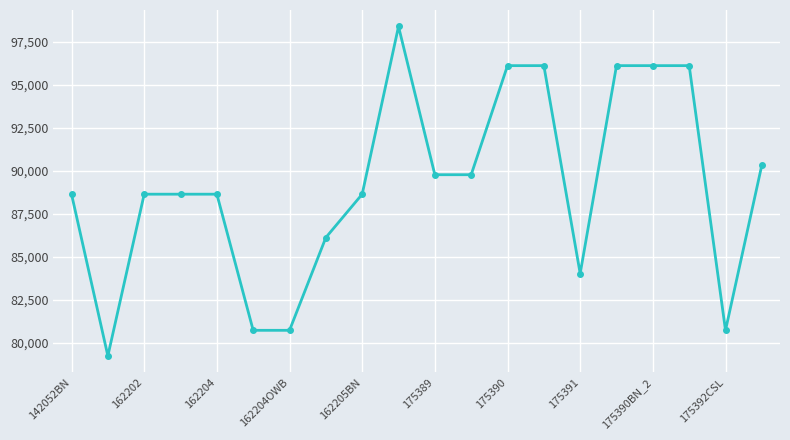

What is the value of the 20th point from the left?

90336.9